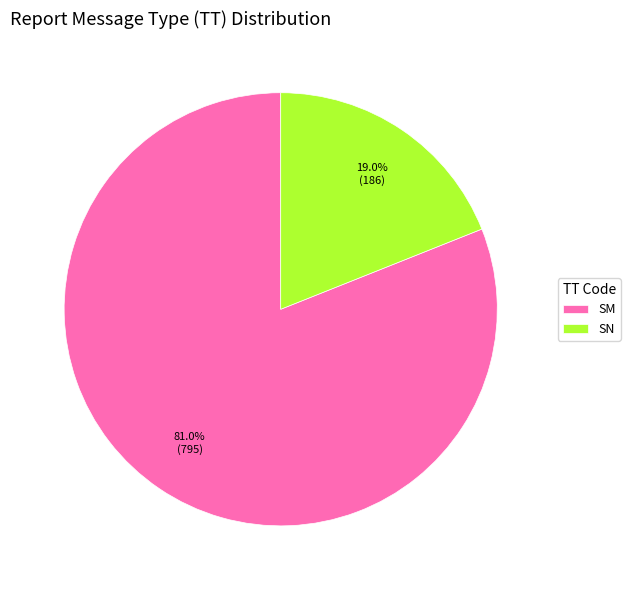

How many slices are in this pie chart?

2